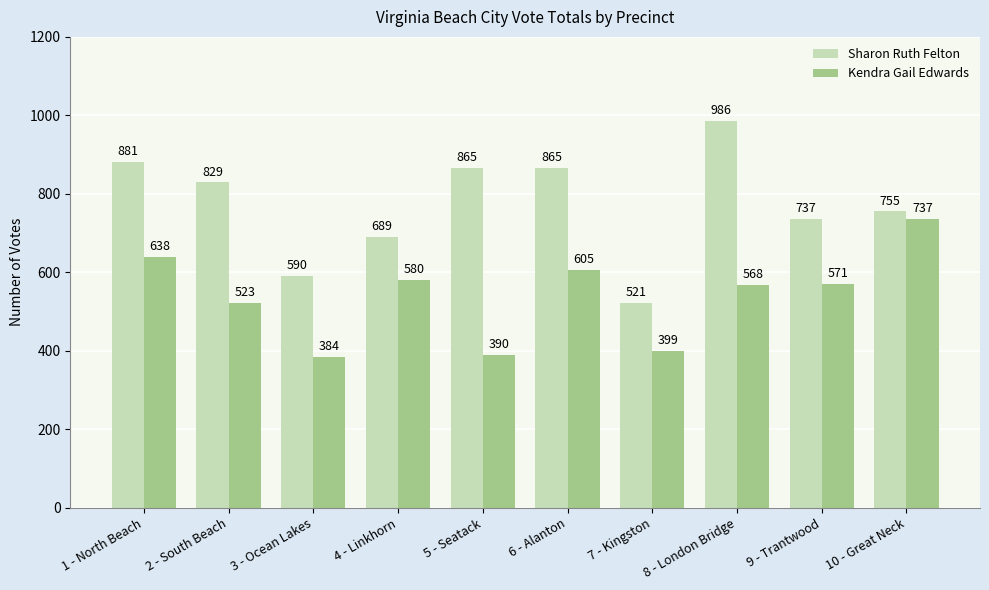

What is the minimum value for Sharon Ruth Felton?

521